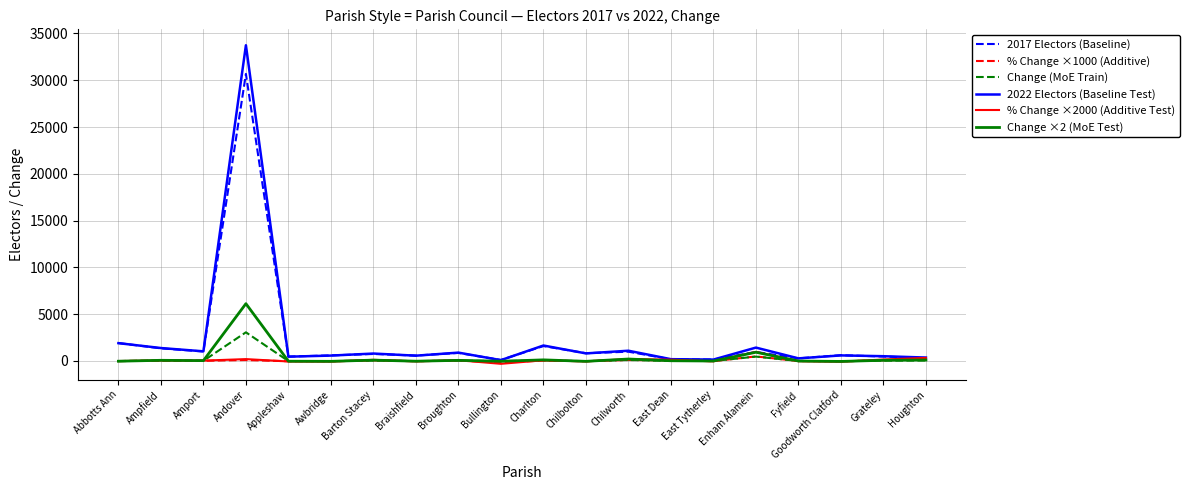

The 2017 Electors (Baseline) series shows 30677.0 at Andover. True or false?

True